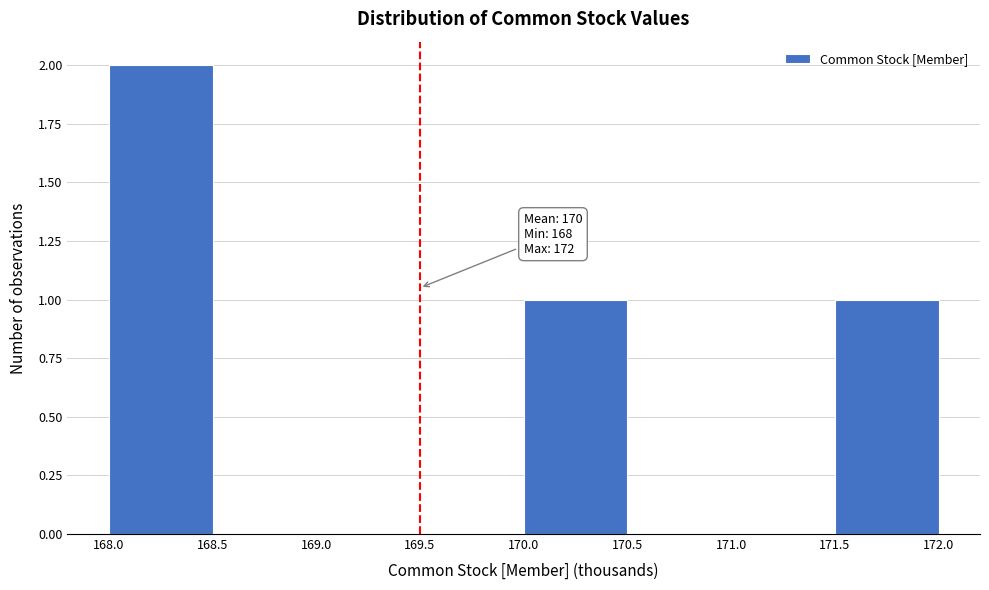

Over which range of the x-axis is the bar tallest?

168.0 to 168.5